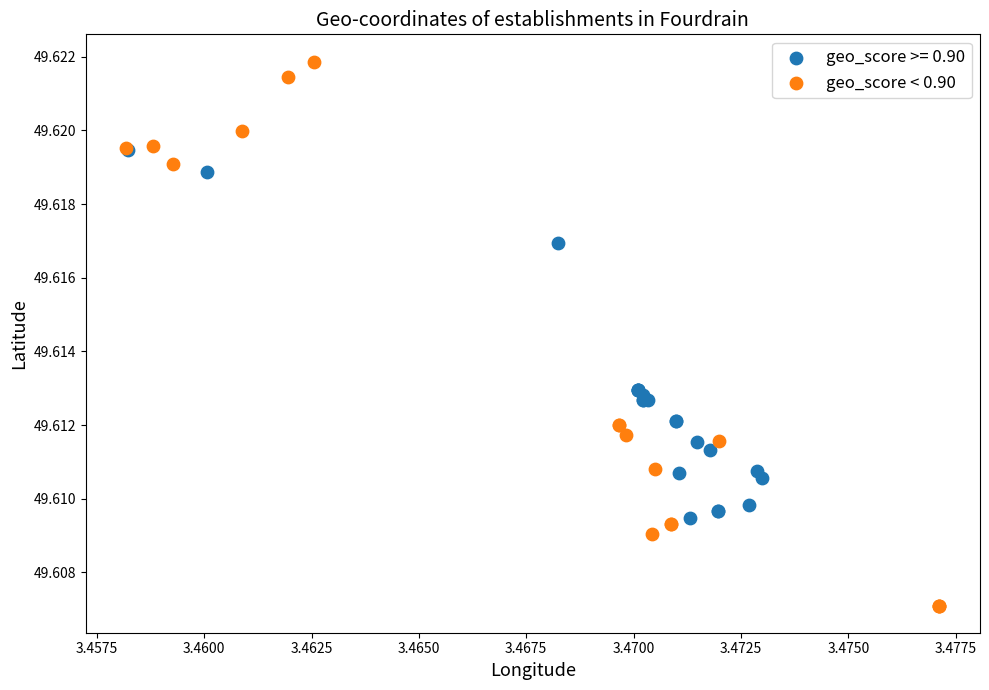

Which series contains the lowest Y value?

geo_score < 0.90